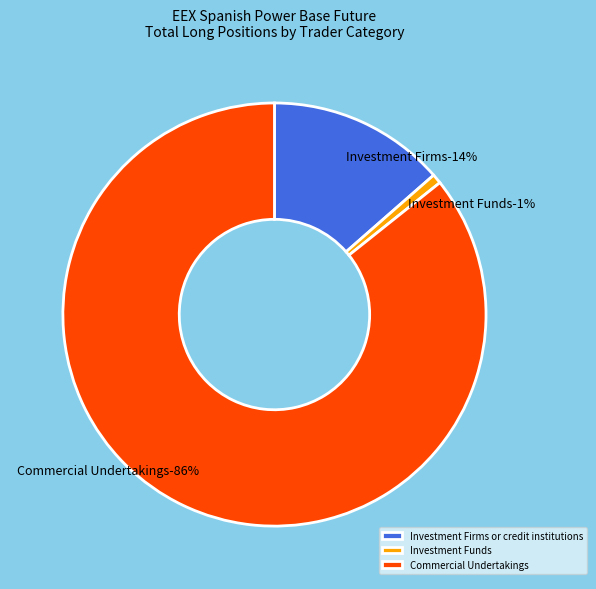

Between Commercial Undertakings Short and Investment Funds, which is larger?

Commercial Undertakings Short